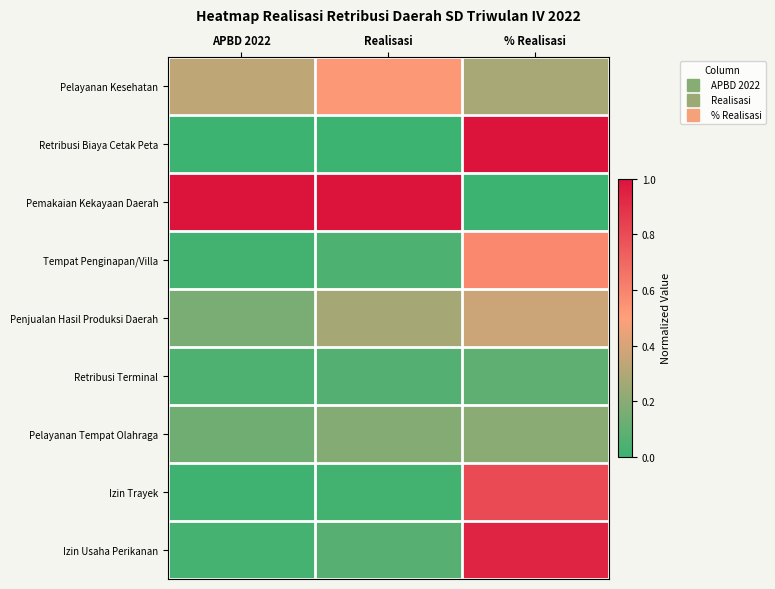

What is the spread (max minus min) of values at % Realisasi?

1.0